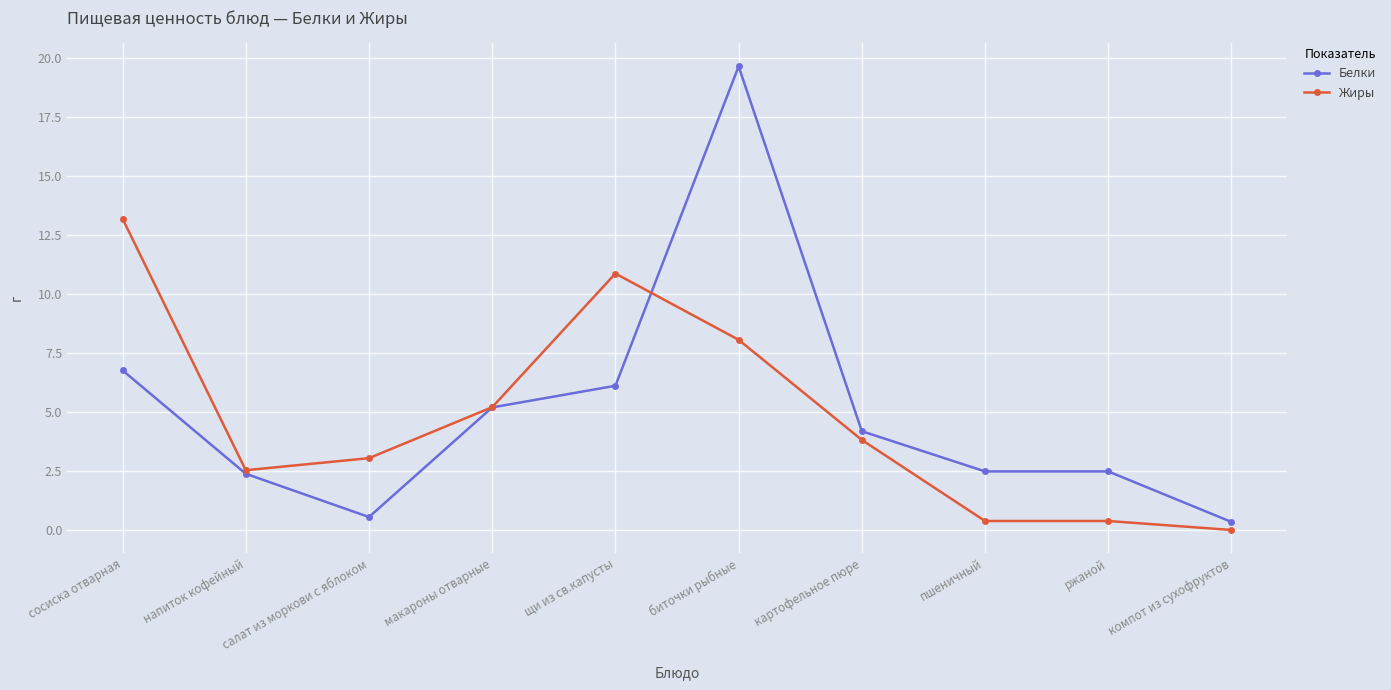

Where is the first local maximum for Белки?

биточки рыбные